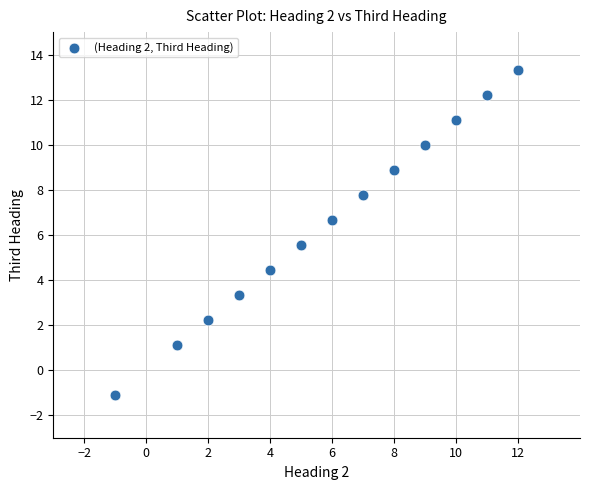

What is the range of X values (max minus min)?

13.0